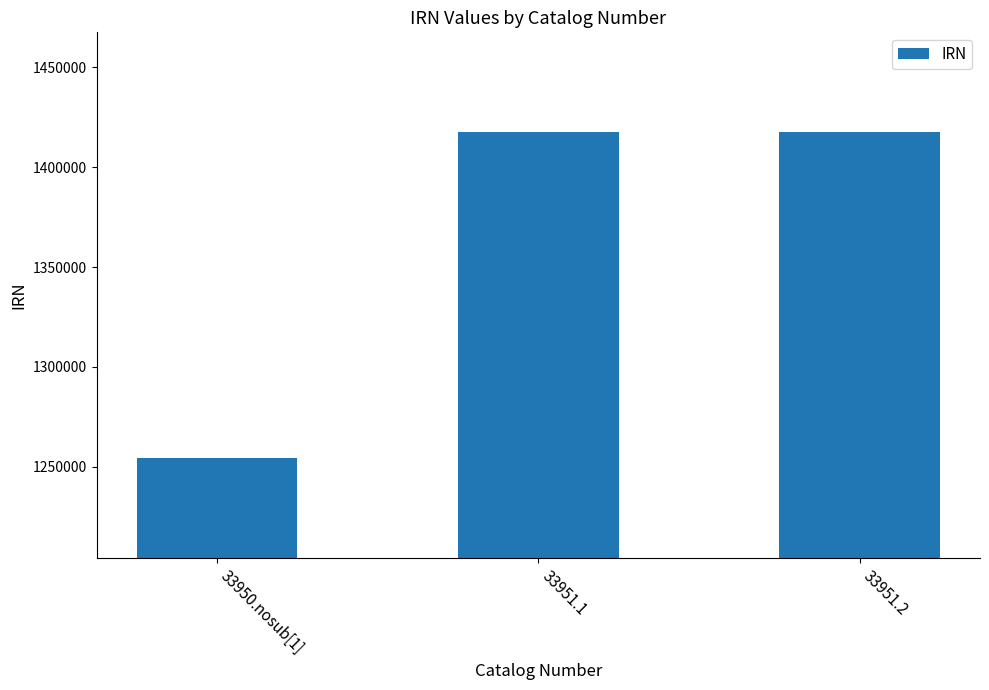

Is it true that the value at 33951.2 is 1417428?

True